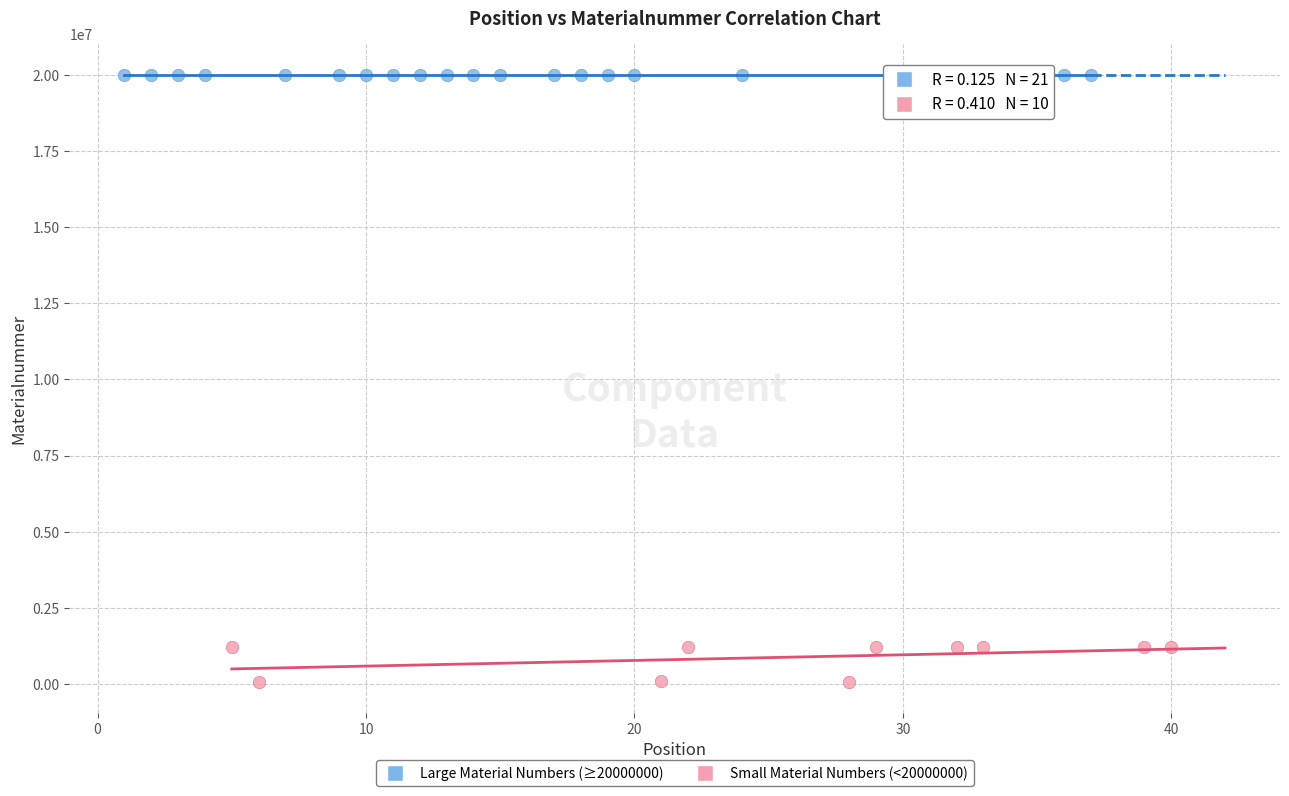

Which series reaches the maximum Y coordinate?

Large Material Numbers (≥20000000)